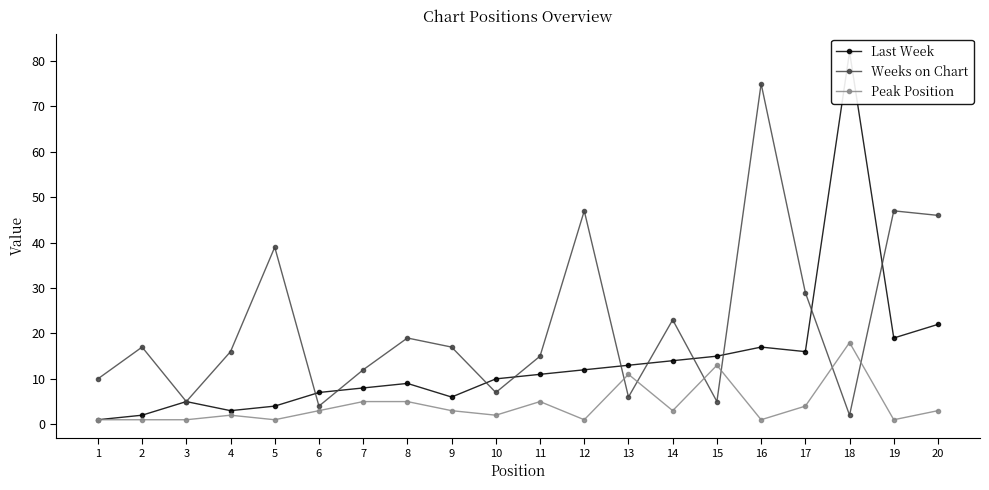

What is the spread (max minus min) of values at 3?

4